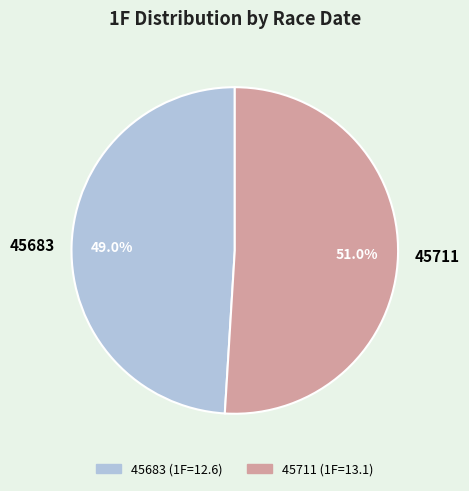

To the nearest percent, what is the average slice percentage?

50%